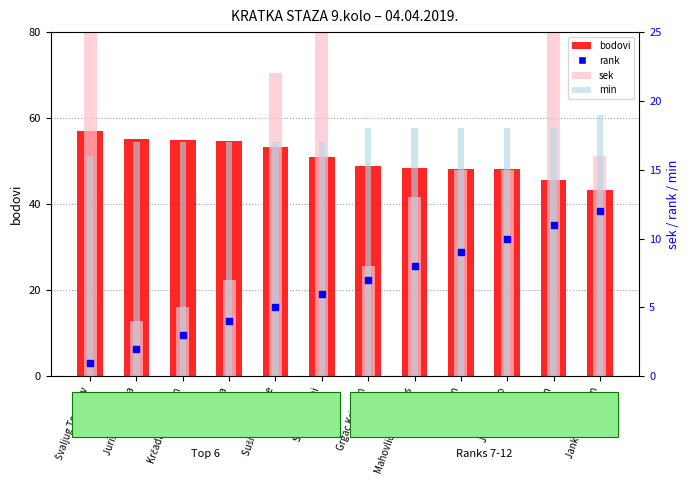

At which category is the sum across all series the highest?

Švaljug Tomislav